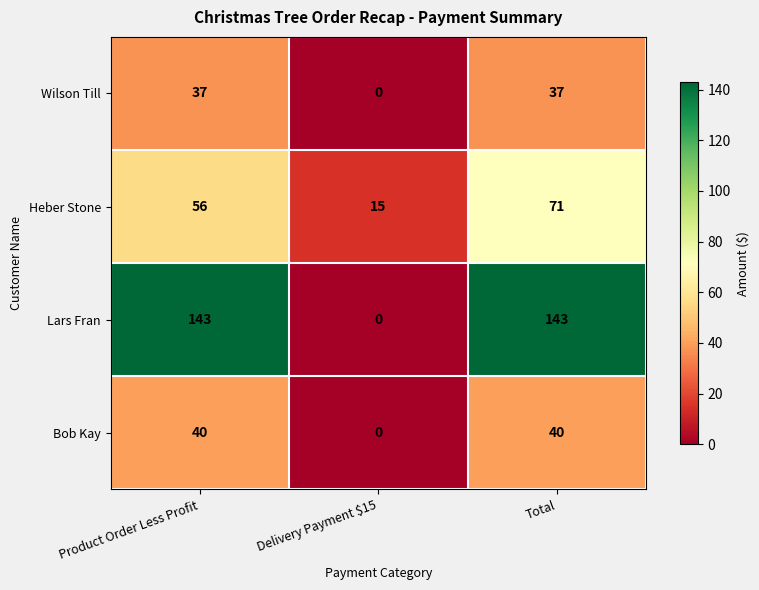

Reading left to right, transcribe all the data shown in this chart.

Wilson Till: 37	0	37
Heber Stone: 56	15	71
Lars Fran: 143	0	143
Bob Kay: 40	0	40